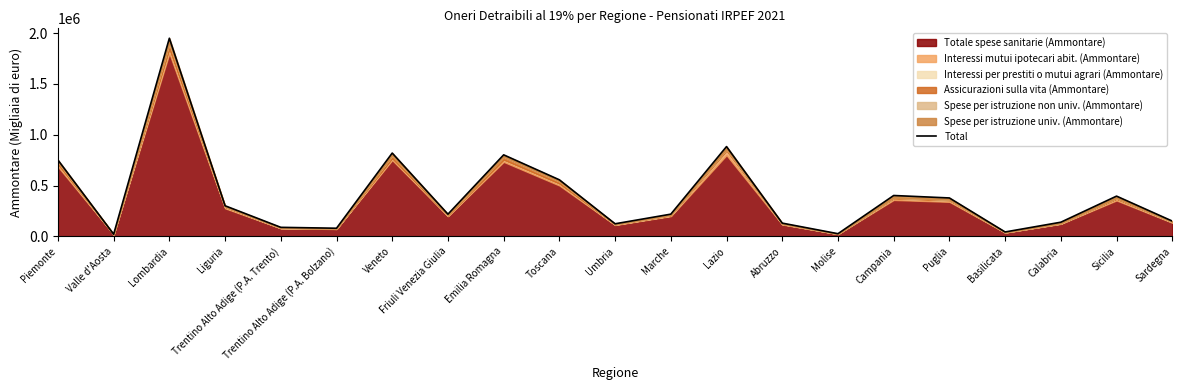

Is it true that the value at Emilia Romagna is 1357714?

False